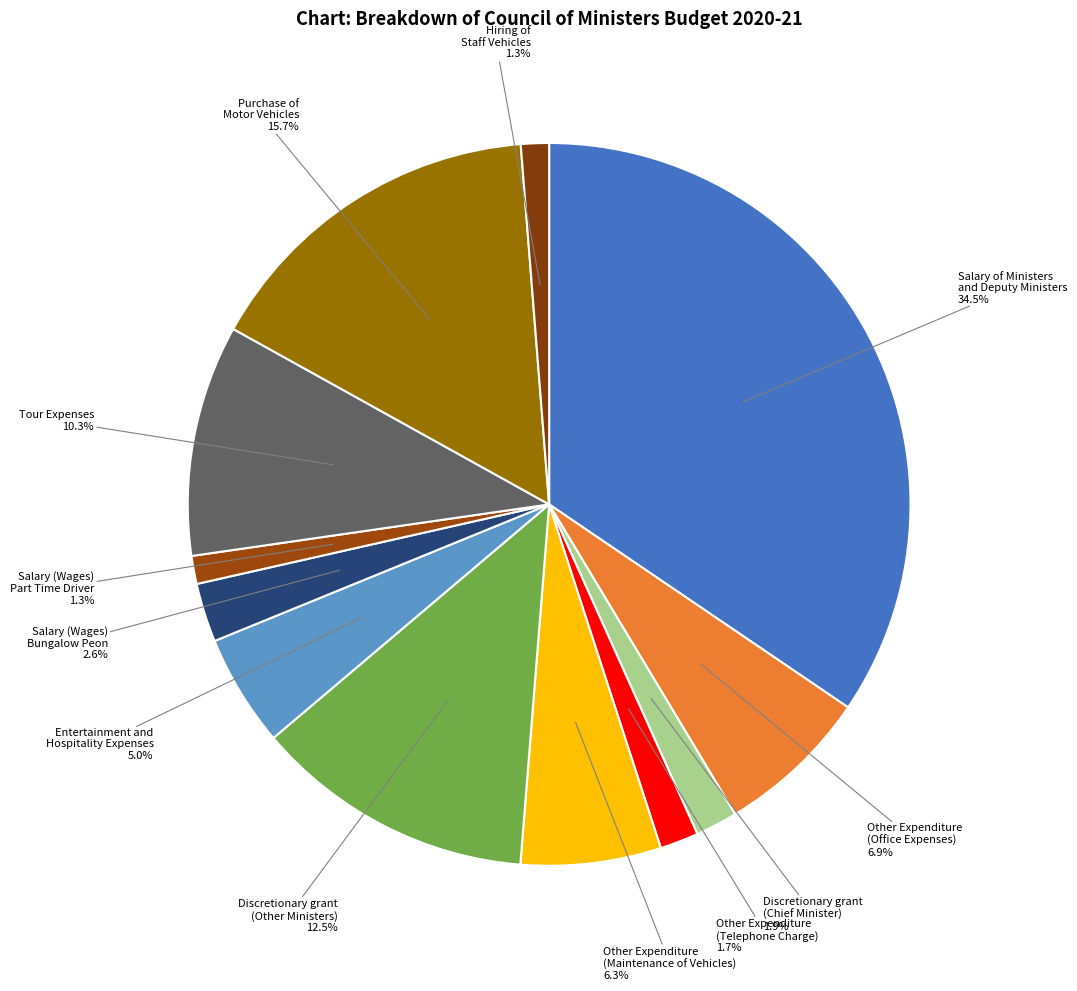

Does any single category account for the majority?

No